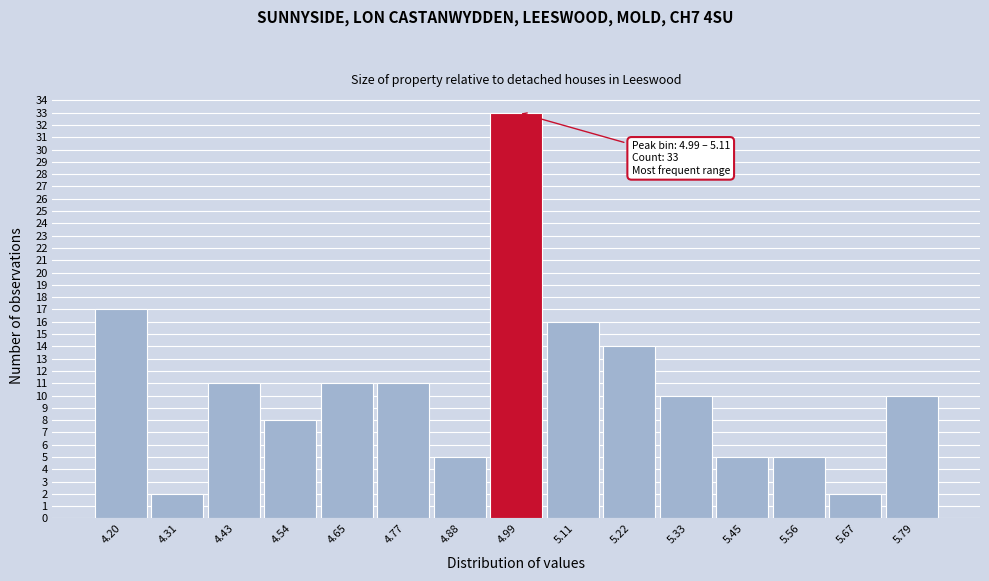

Reading left to right, list all the values displayed in this chart.

17	2	11	8	11	11	5	33	16	14	10	5	5	2	10